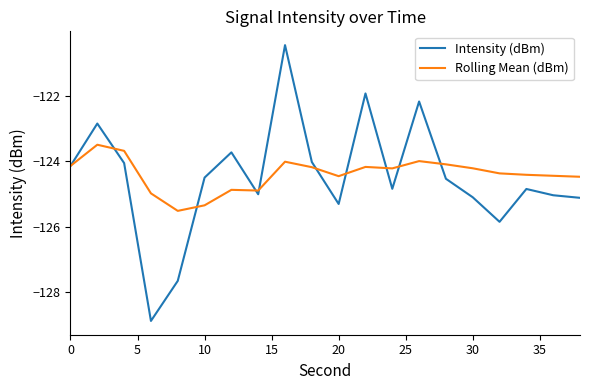

What is the average value of the Rolling Mean (dBm) series?

-124.4